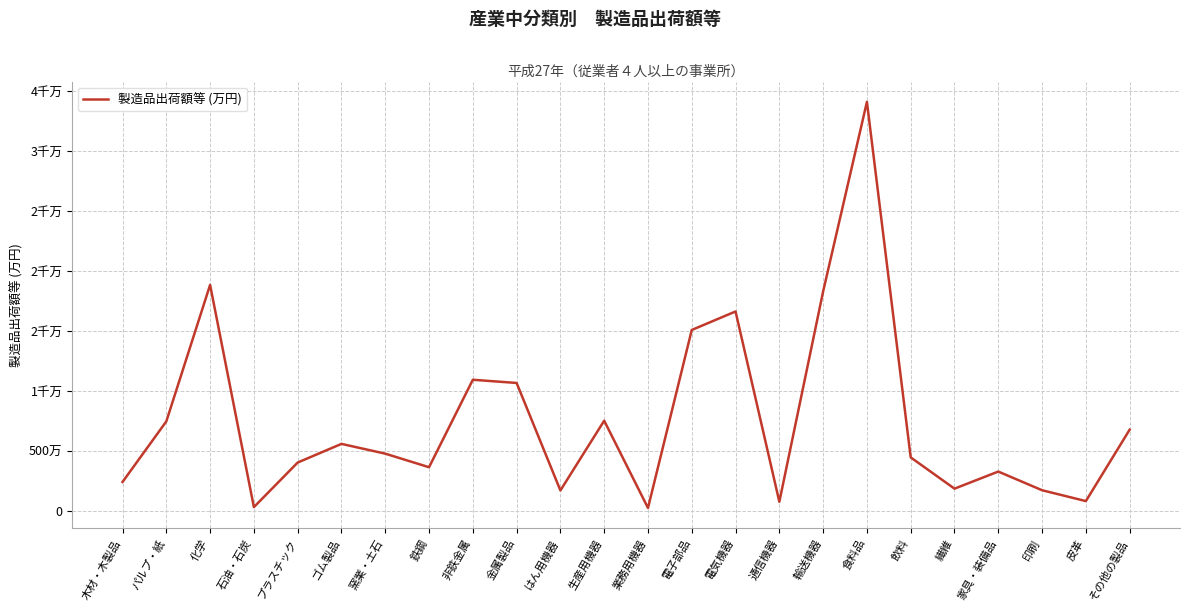

Which has a higher value, 飲料 or 木材・木製品?

飲料